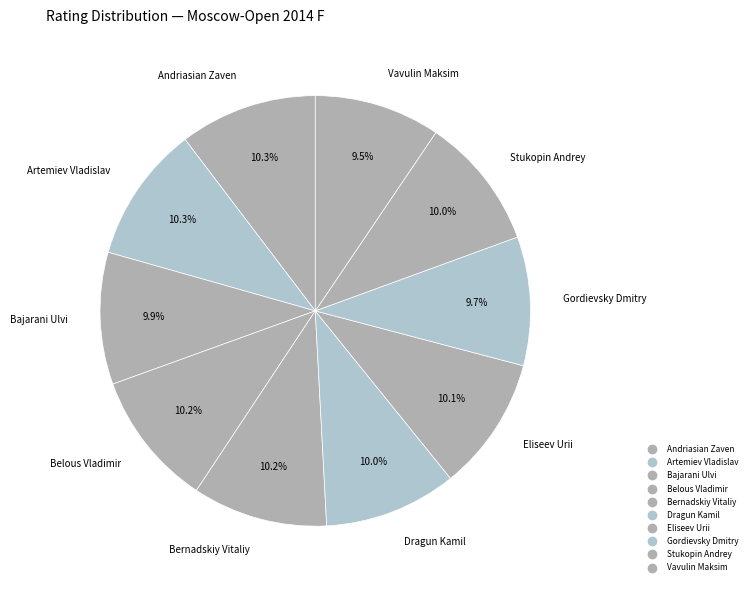

Do Gordievsky Dmitry and Andriasian Zaven together represent more than half of the pie?

No